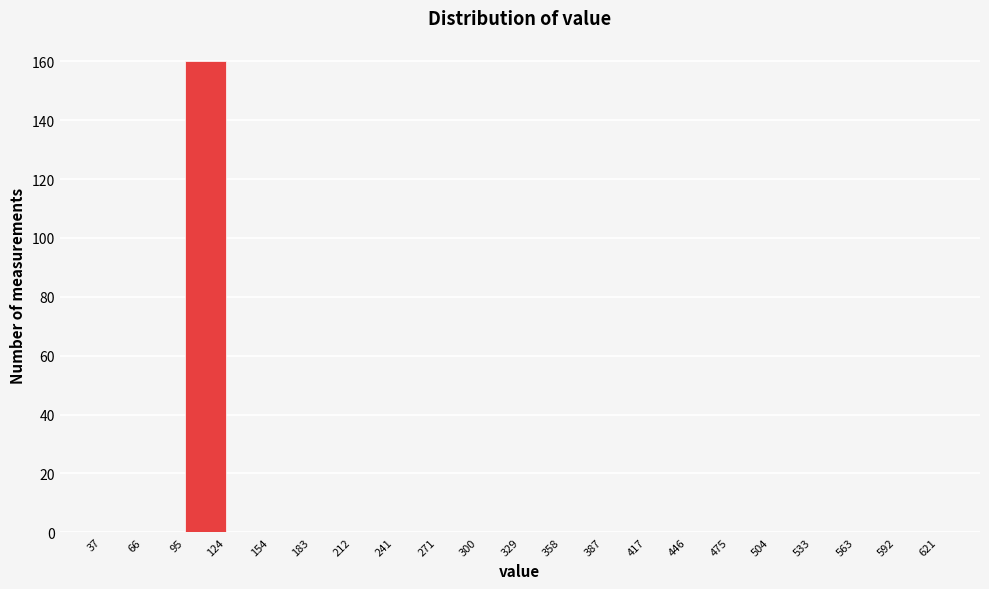

What is the height of the bar covering 95 to 124 on the x-axis? The values are not printed on the chart, so give them approximately, as read against the axis.

160